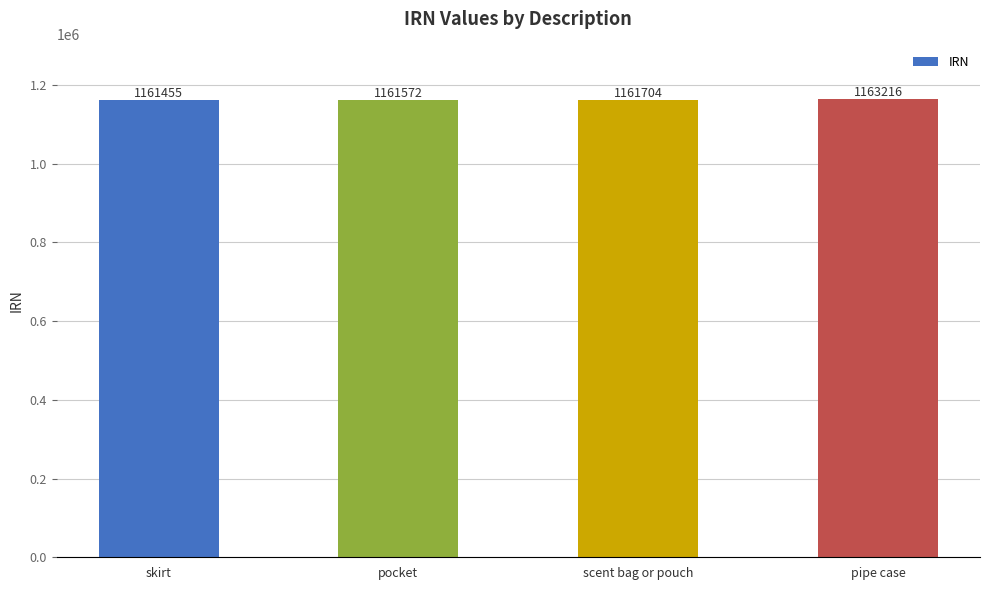

At which category does the chart reach its minimum across all series?

skirt